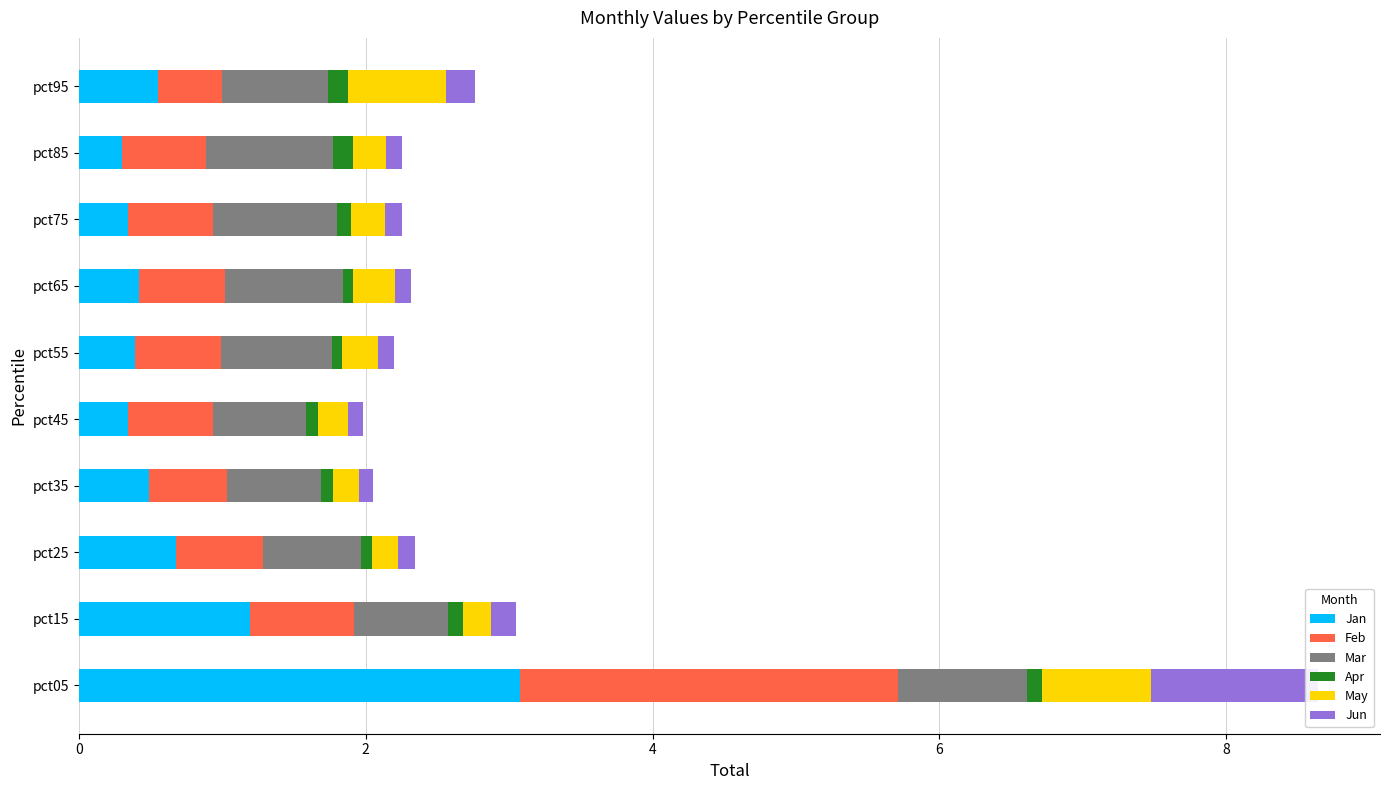

How many bars are there in each group?

6